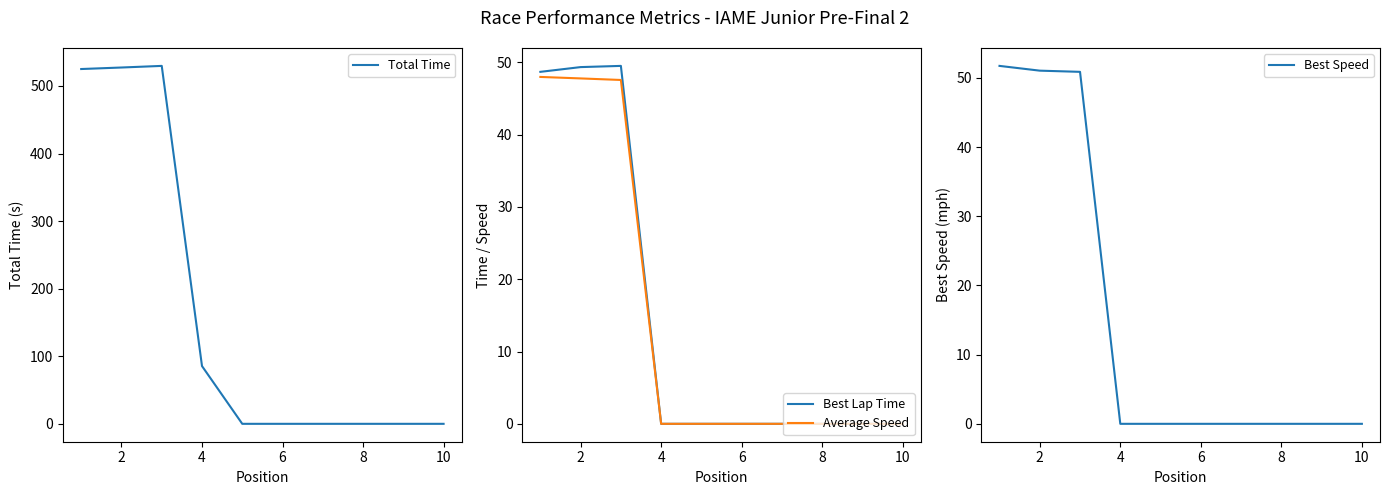

True or false: Best Lap Time has more than 1 points higher than both neighbors.

False